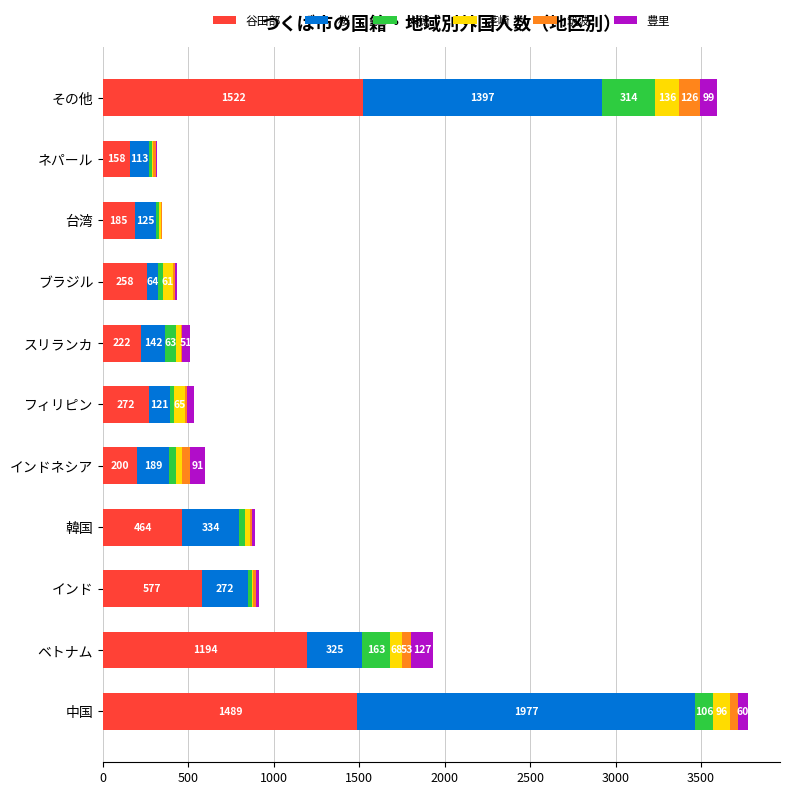

What is the total value across all series at インド?

916